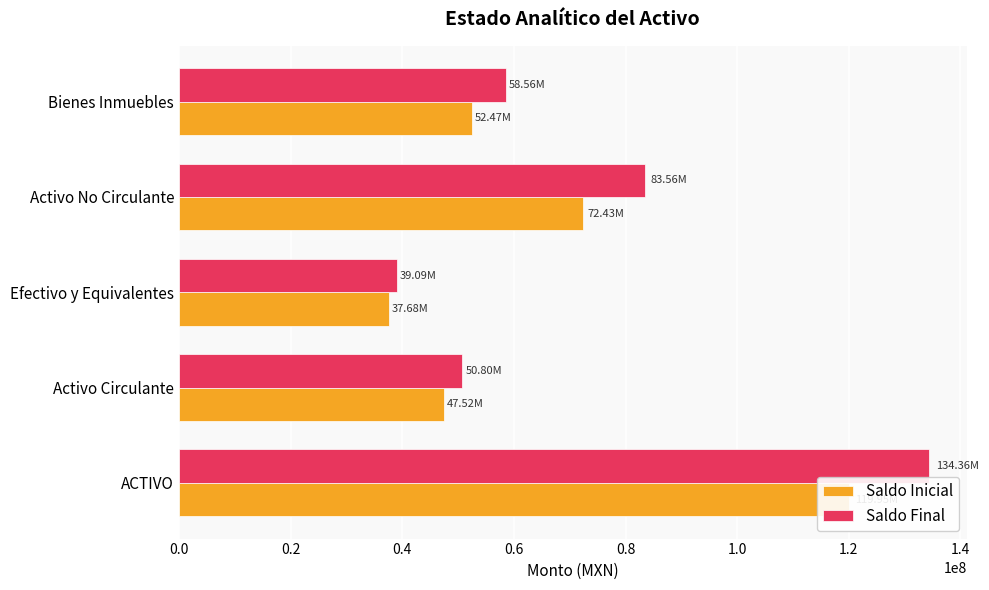

What is the smallest value displayed?

37675138.9